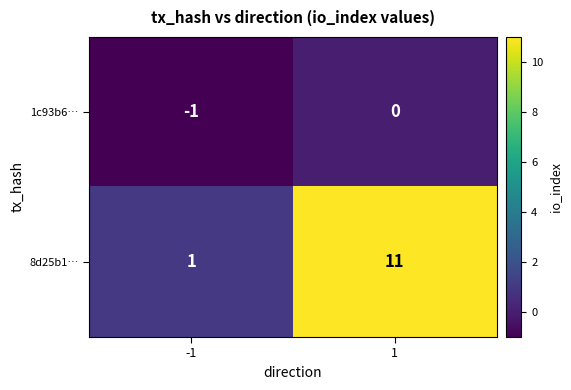

True or false: 8d25b1… has a value of 1 at -1.

True